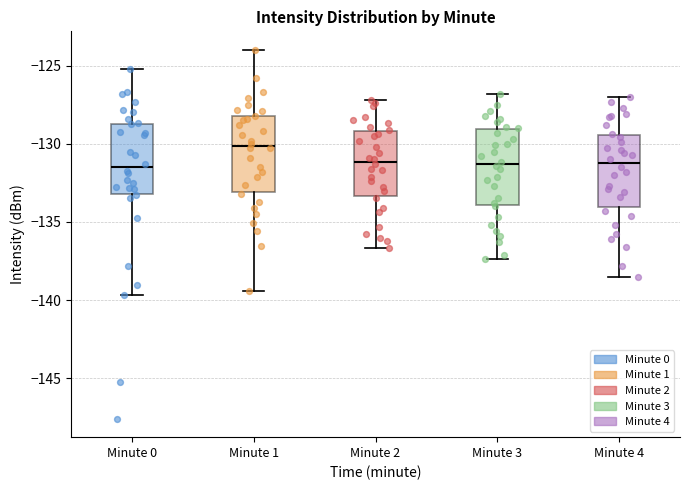

Reading left to right, transcribe this box plot: for each box, give where its median line is, the range the box spans, and where its two whiskers end, as read against the y-axis. The values are not printed on the chart, so give them approximately, as read against the axis.

Minute 0: median -131.5, box -133.0 to -128.5, whiskers -139.5 to -125.0
Minute 1: median -130.0, box -133.0 to -128.0, whiskers -139.5 to -124.0
Minute 2: median -131.0, box -133.5 to -129.0, whiskers -136.5 to -127.0
Minute 3: median -131.5, box -134.0 to -129.0, whiskers -137.5 to -127.0
Minute 4: median -131.0, box -134.0 to -129.5, whiskers -138.5 to -127.0